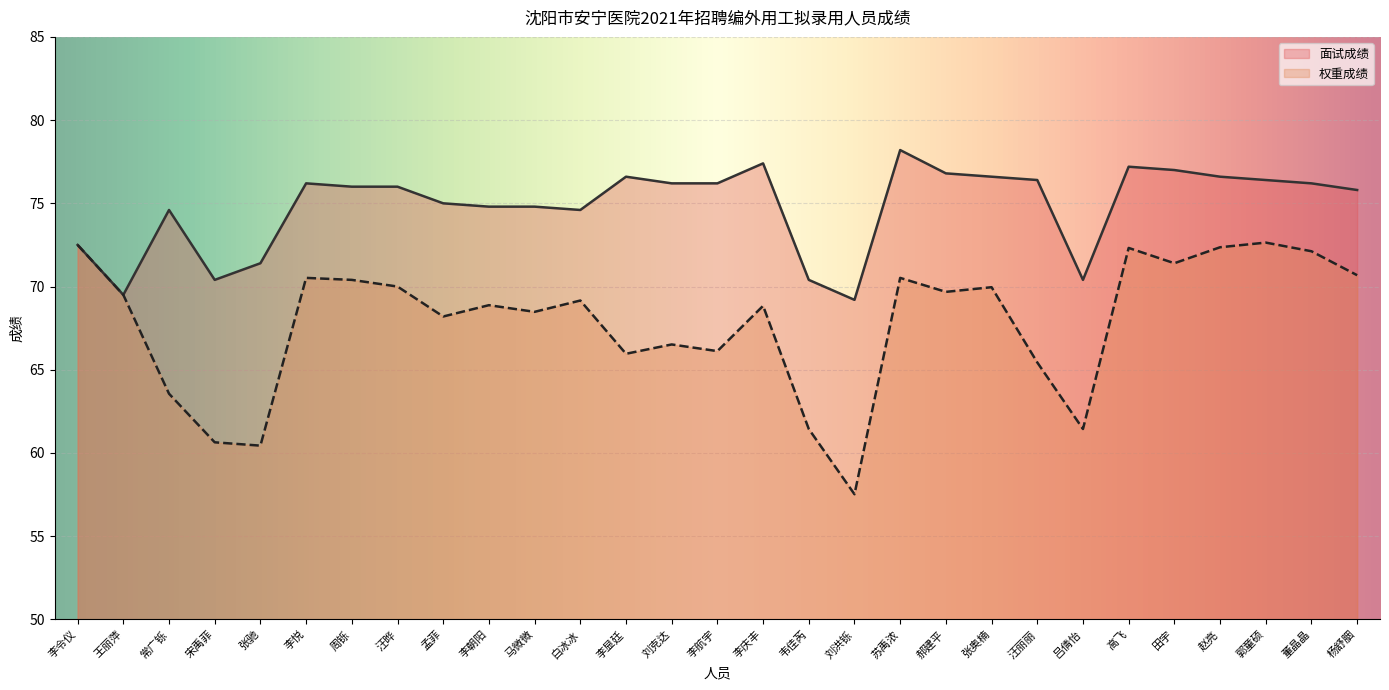

Which category has the highest value in the 面试成绩 series?

苏禹浓